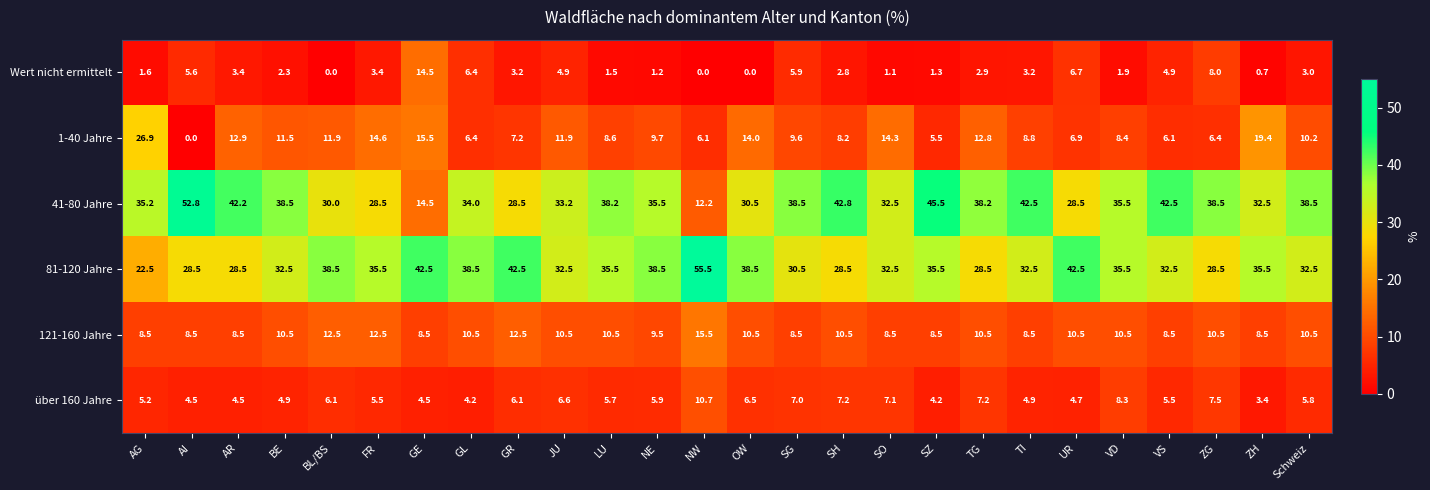

Rank the series by their maximum value, from highest to lowest.

81-120 Jahre, 41-80 Jahre, 1-40 Jahre, 121-160 Jahre, Wert nicht ermittelt, über 160 Jahre